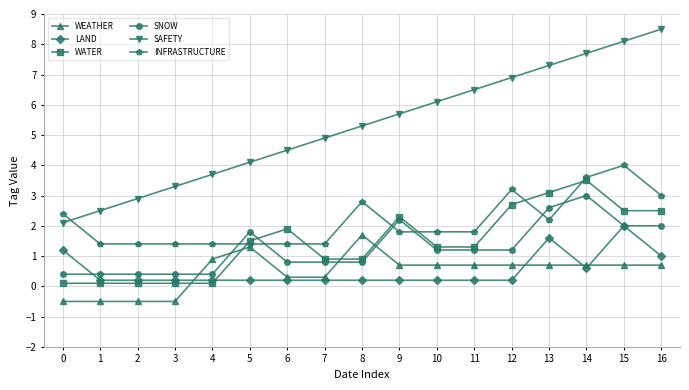

The value of SNOW at 10 is 1.2. True or false?

True